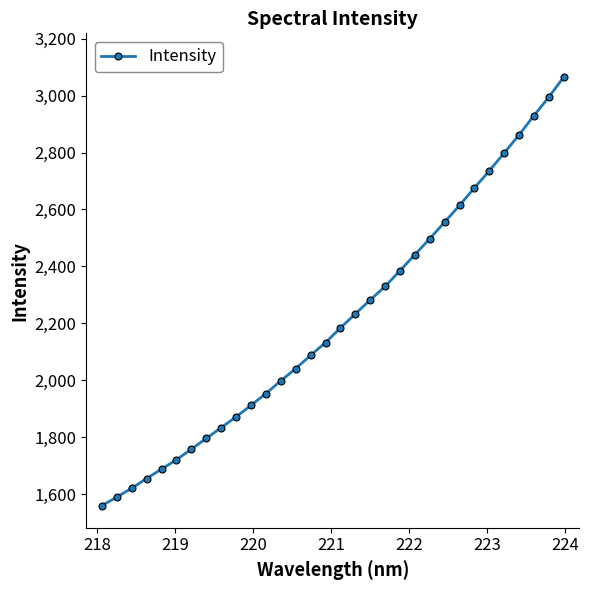

Does the chart have visible grid lines?

No